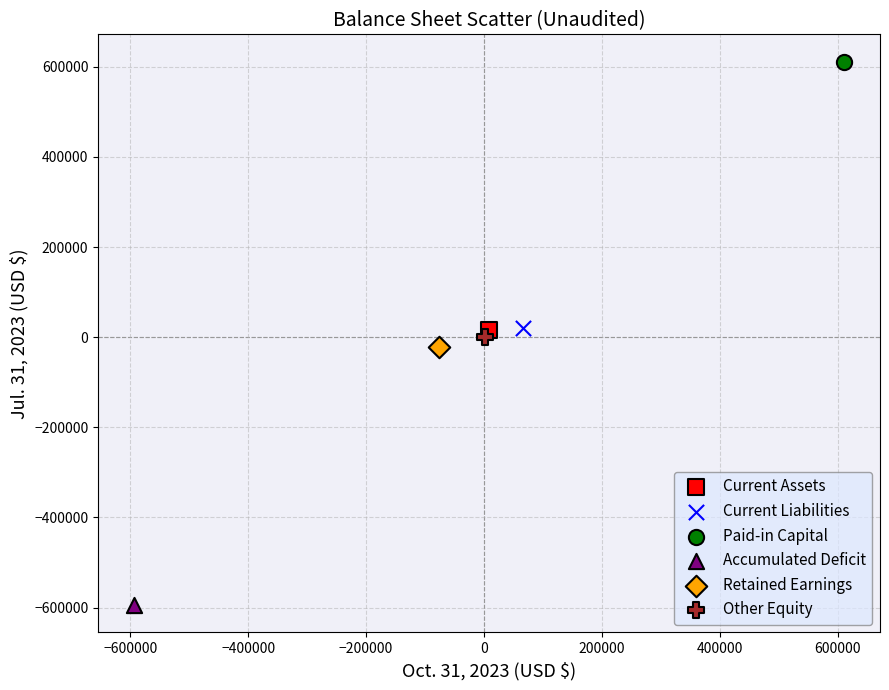

Which series contains the lowest Y value?

Accumulated Deficit